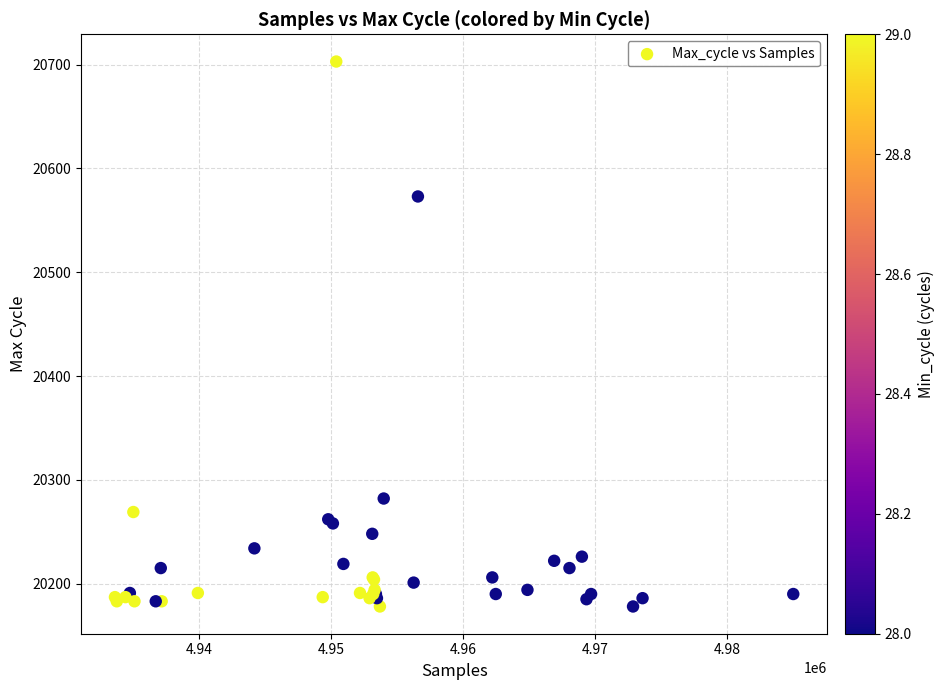

What Y value in the scatter plot is closest to 20440?

20573